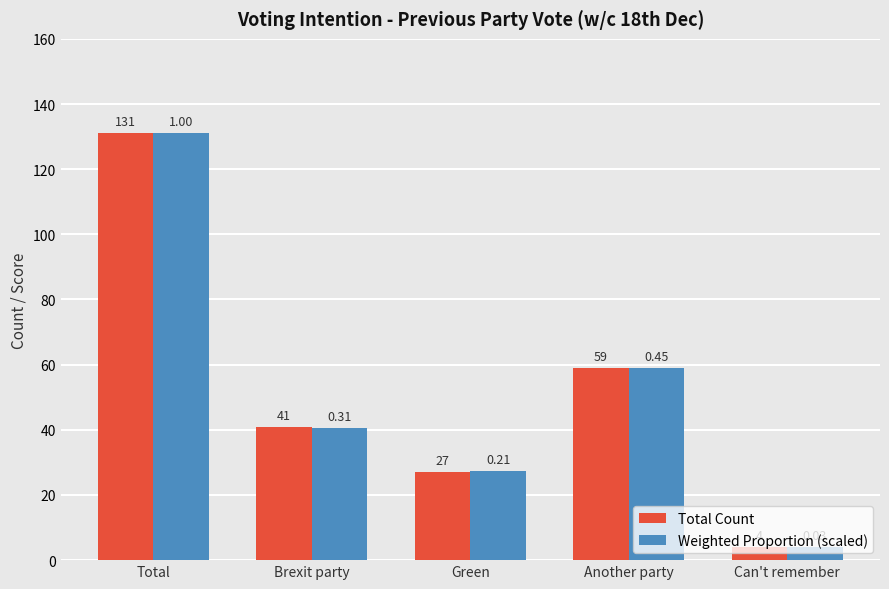

How many Total Count values are between 27 and 59?

3